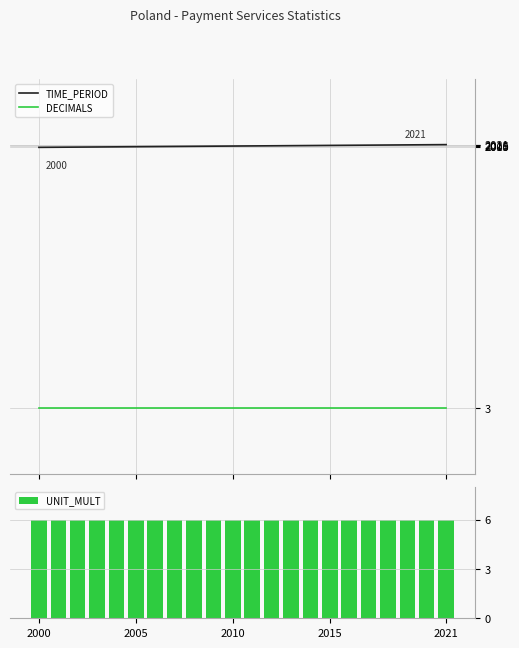

True or false: DECIMALS and TIME_PERIOD cross at least once.

False